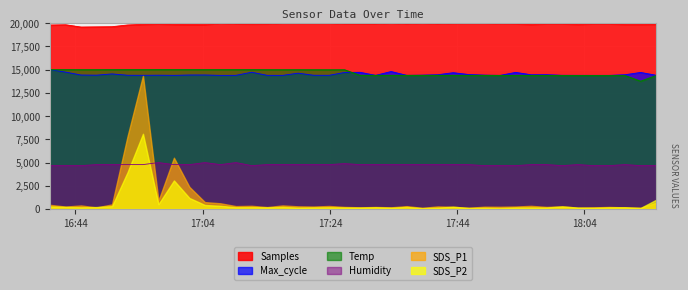

How many data points in Humidity are above 4782?

28